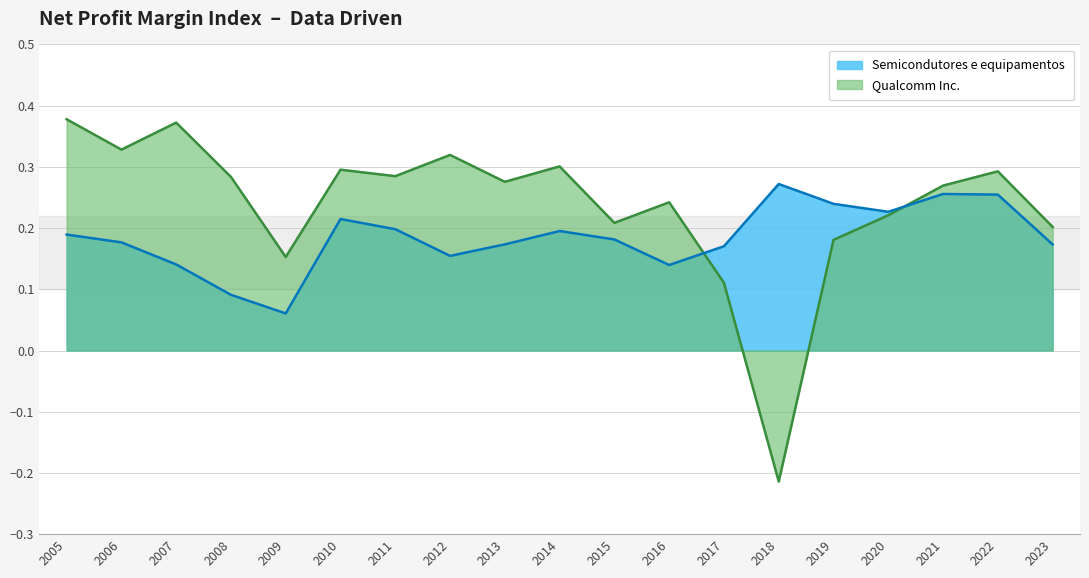

Reading left to right, what are all the values shown in this chart?

Qualcomm Inc.: 0.4	0.3	0.4	0.3	0.2	0.3	0.3	0.3	0.3	0.3	0.2	0.2	0.1	-0.2	0.2	0.2	0.3	0.3	0.2
Semicondutores e equipamentos: 0.2	0.2	0.1	0.1	0.1	0.2	0.2	0.2	0.2	0.2	0.2	0.1	0.2	0.3	0.2	0.2	0.3	0.3	0.2